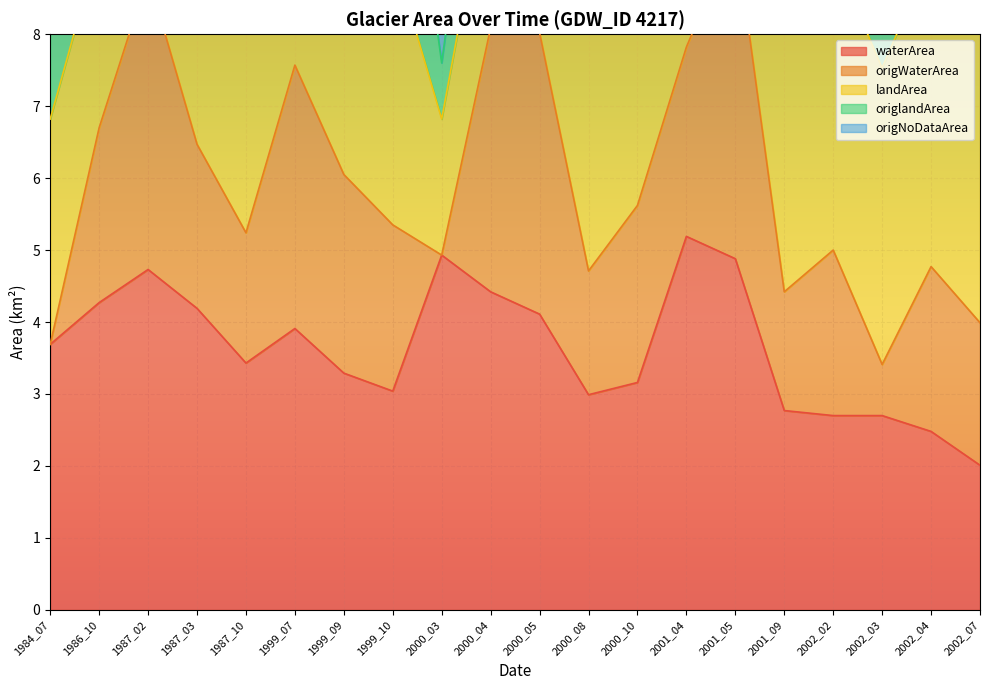

Where is the first local maximum for waterArea?

1987_02